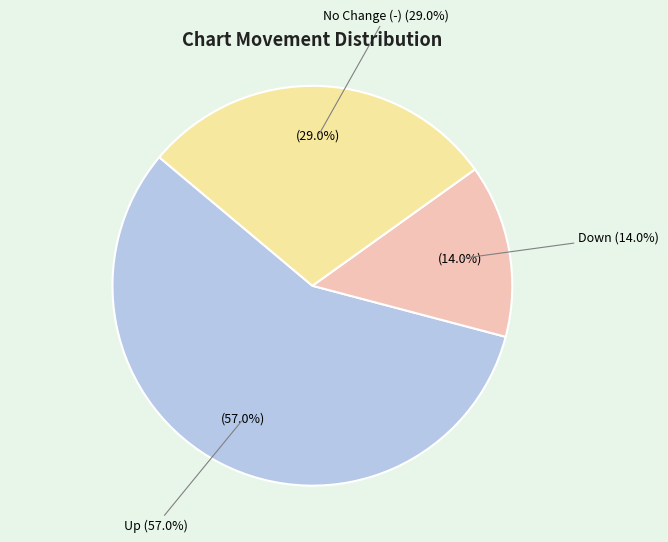

Does - account for over 50% of the chart?

No